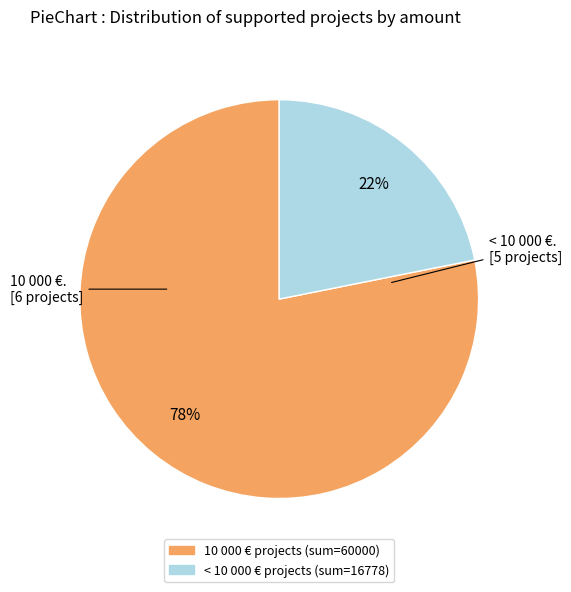

Is there any slice that represents more than half of the pie?

Yes